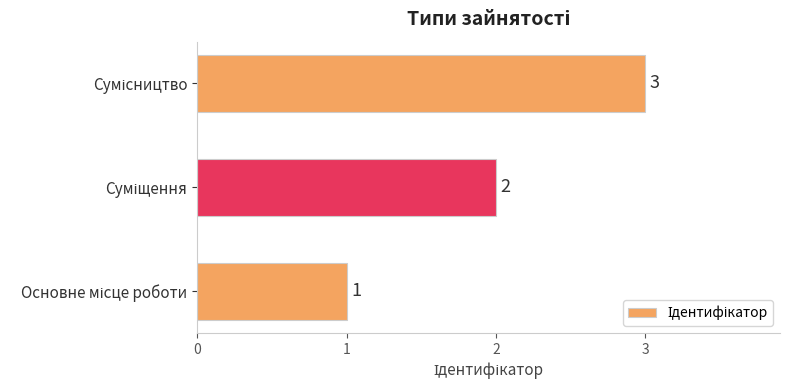

What is the sum of all values?

6